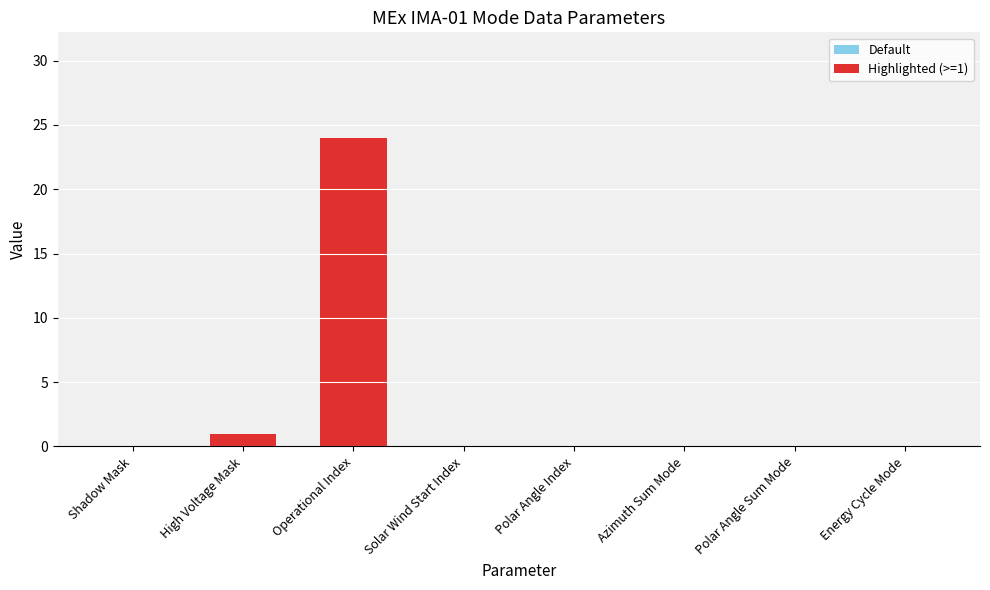

What is the approximate value at Operational Index?

24